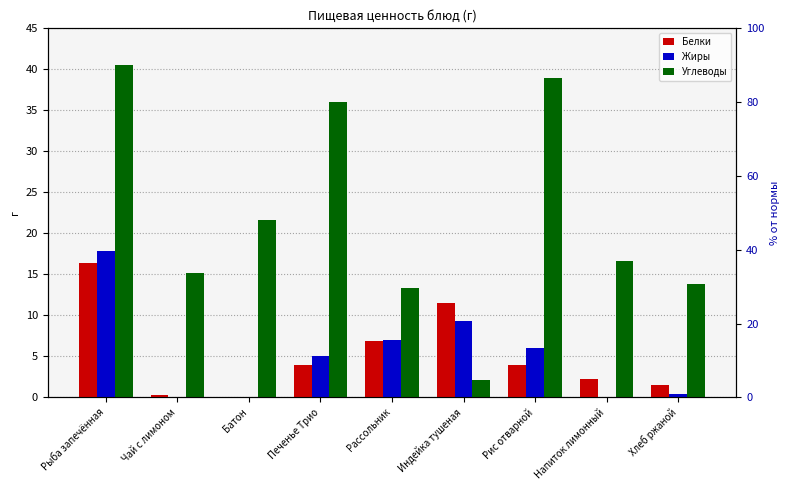

What is the sum of all Углеводы values?

198.2